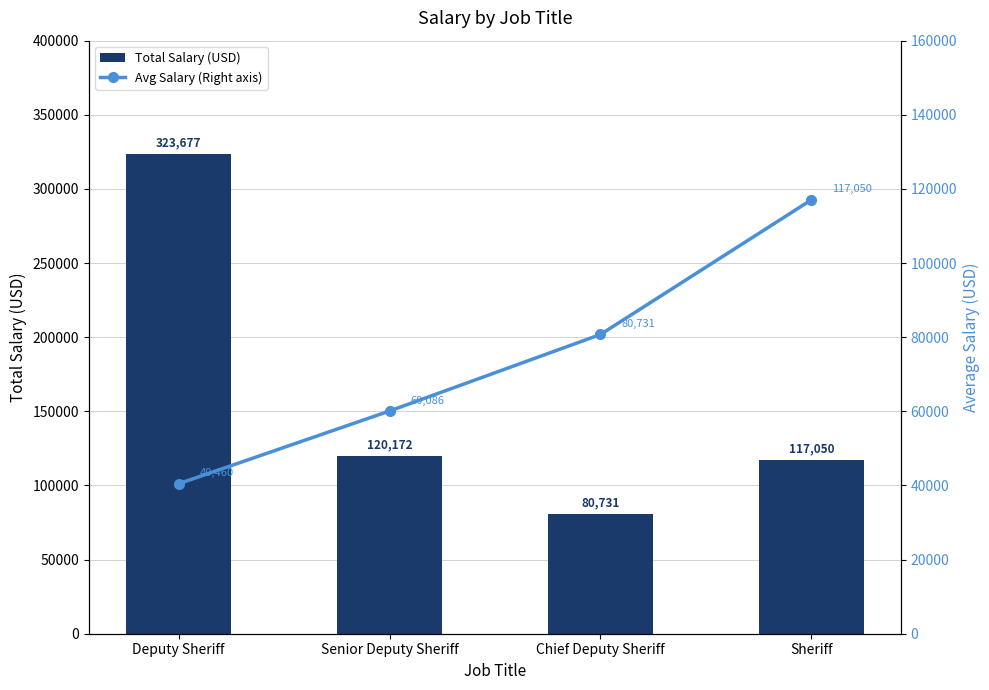

Where does the Avg Salary (Right axis) series first go above 80730?

Chief Deputy Sheriff